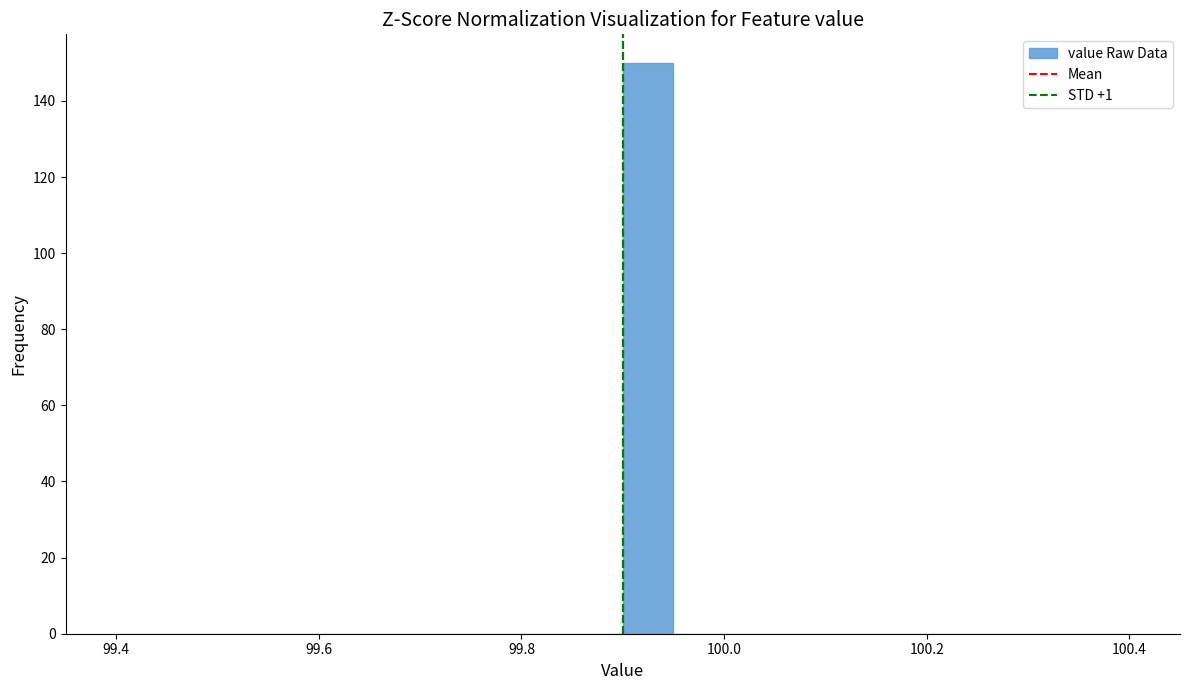

Around what value on the x-axis is the tallest bar? Give the approximate position of its centre, as read against the axis.

99.92